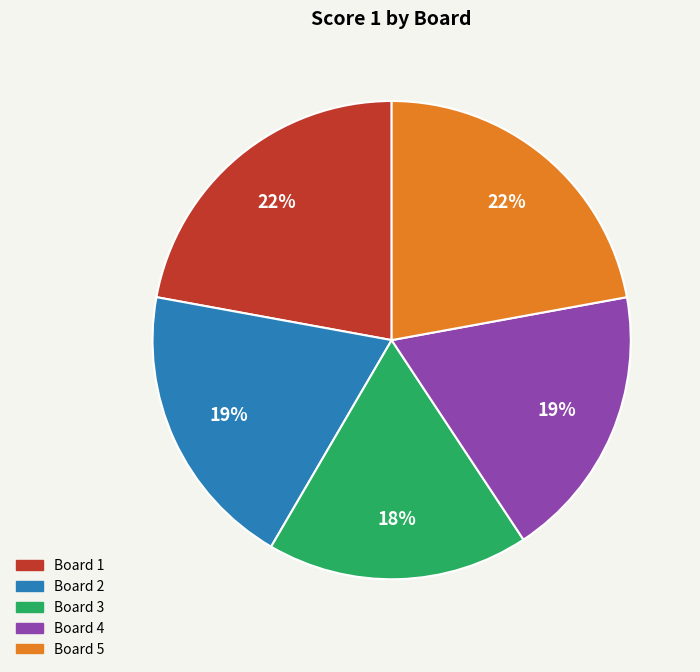

Does Board 5 represent more than half of the total?

No